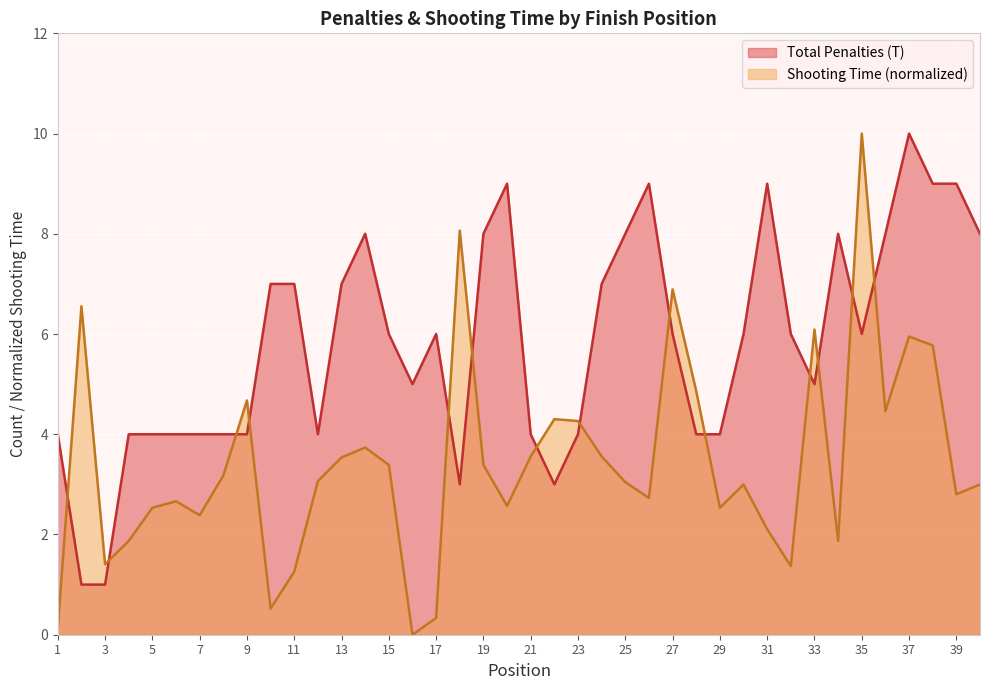

What is the maximum value shown in the chart?

10.0